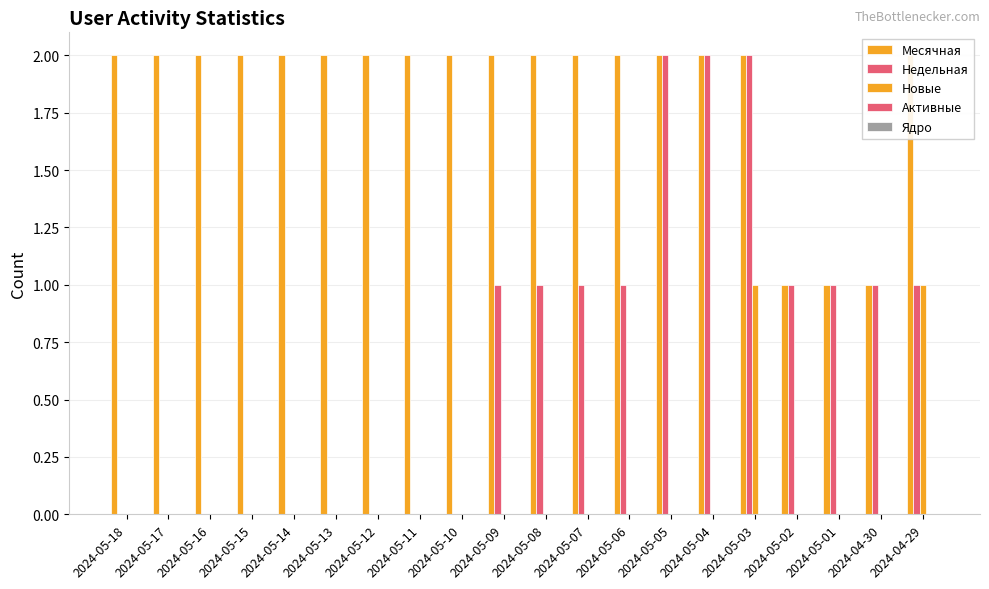

How many bars are there in total?

100